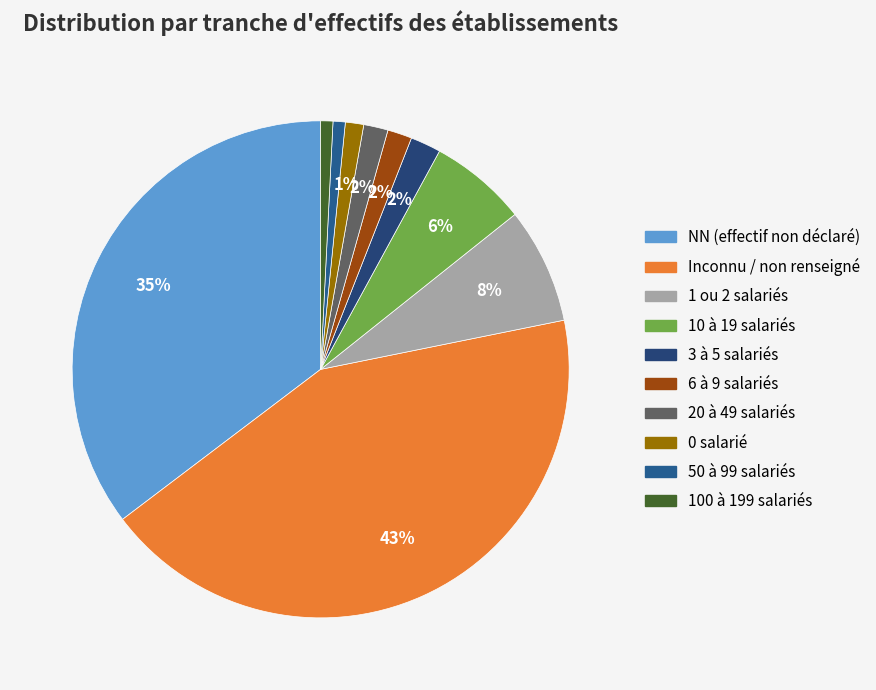

How many slices are in this pie chart?

10